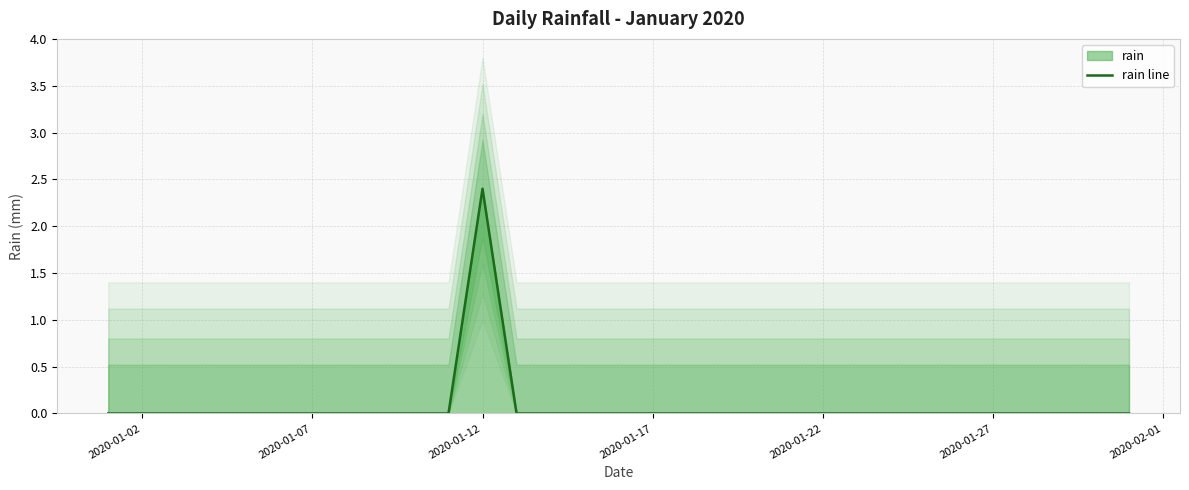

What is the greatest value displayed?

2.4